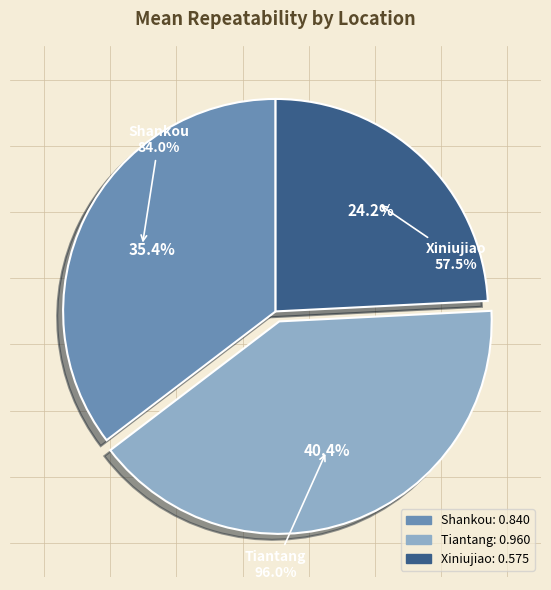

Does 7 represent more than half of the total?

No